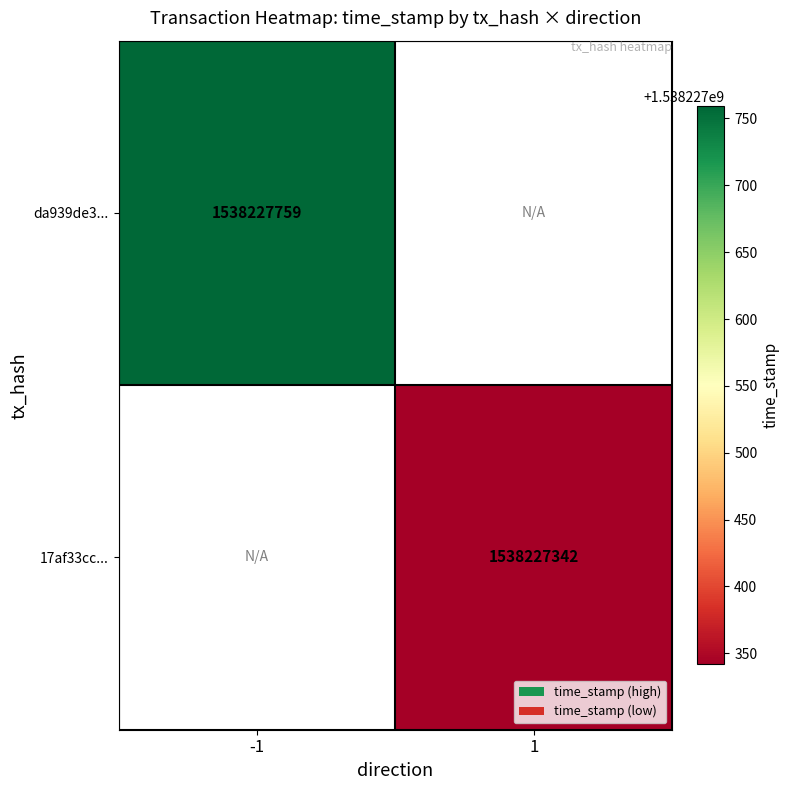

How many distinct data groups are displayed?

2